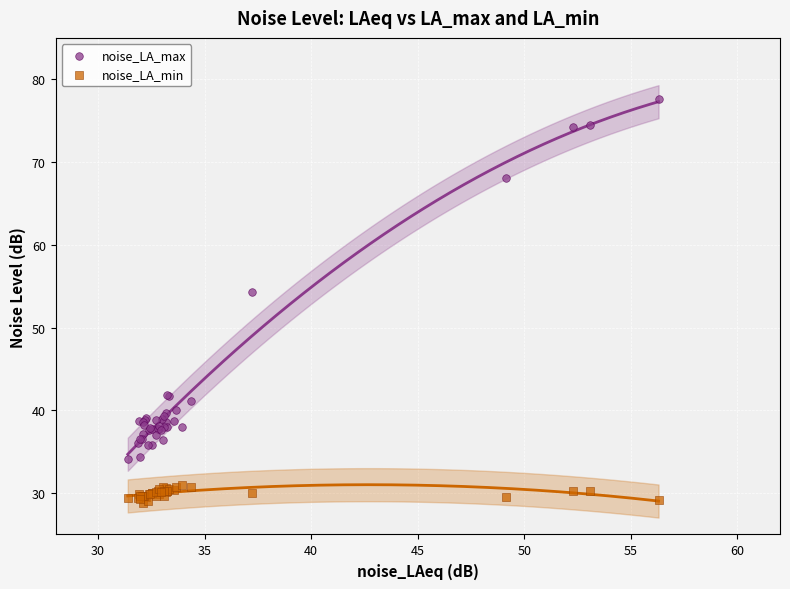

In the noise_LA_max series, what Y value is closest to 55?

54.3